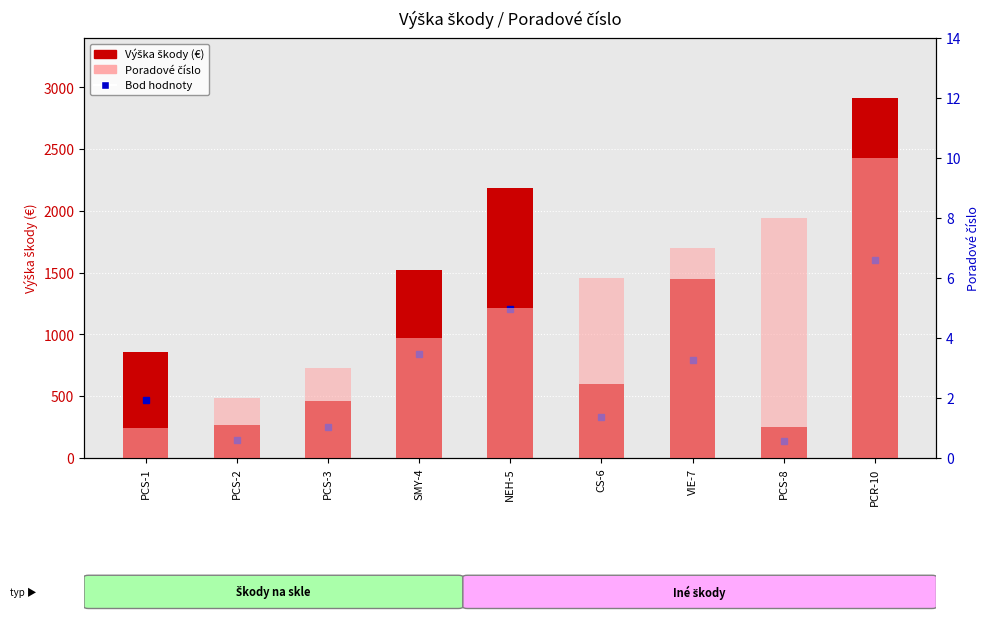

How many groups of bars are there?

9